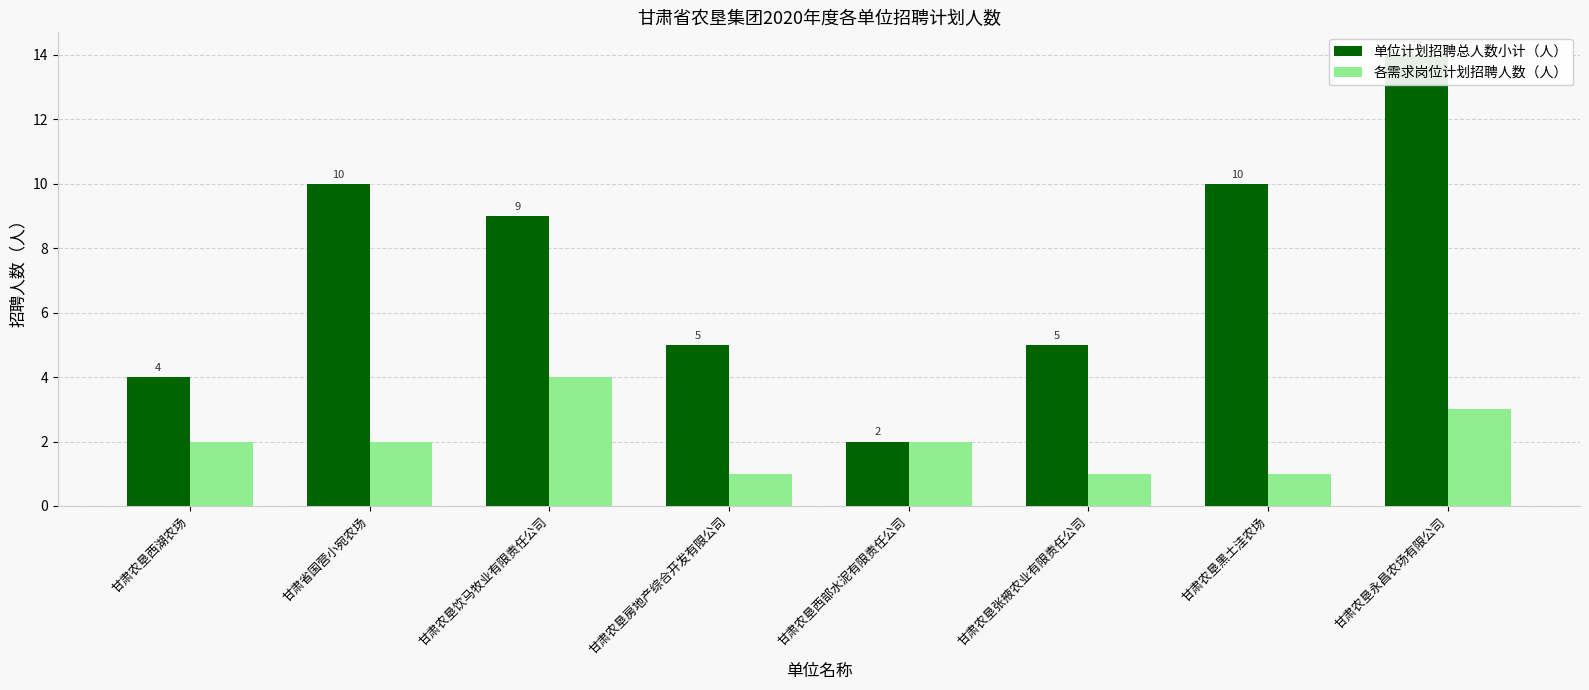

Reading right to left, list all the values displayed in this chart.

单位计划招聘总人数小计（人）: 14	10	5	2	5	9	10	4
各需求岗位计划招聘人数（人）: 3	1	1	2	1	4	2	2